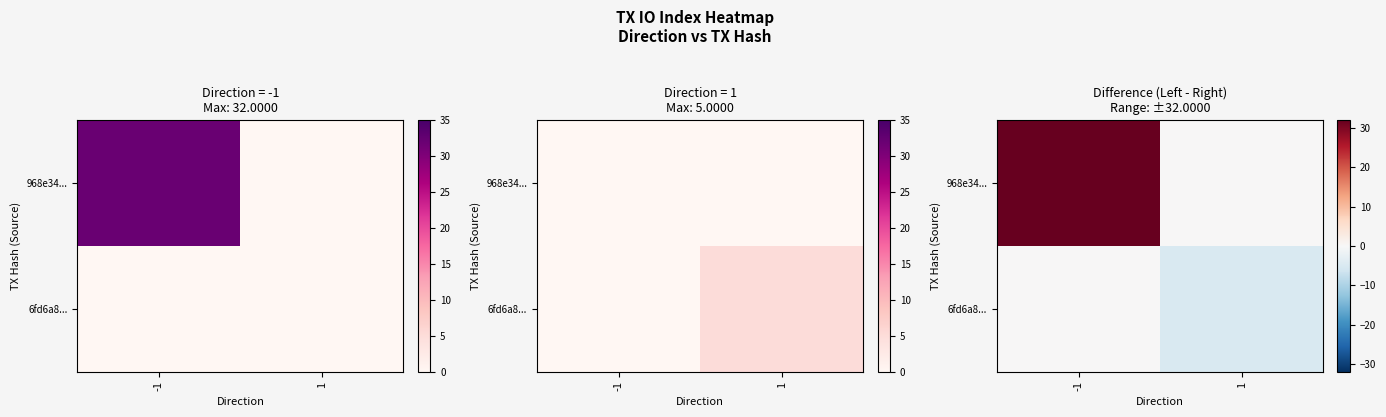

List the series in order of their overall mean, lowest first.

6fd6a8..., 968e34...